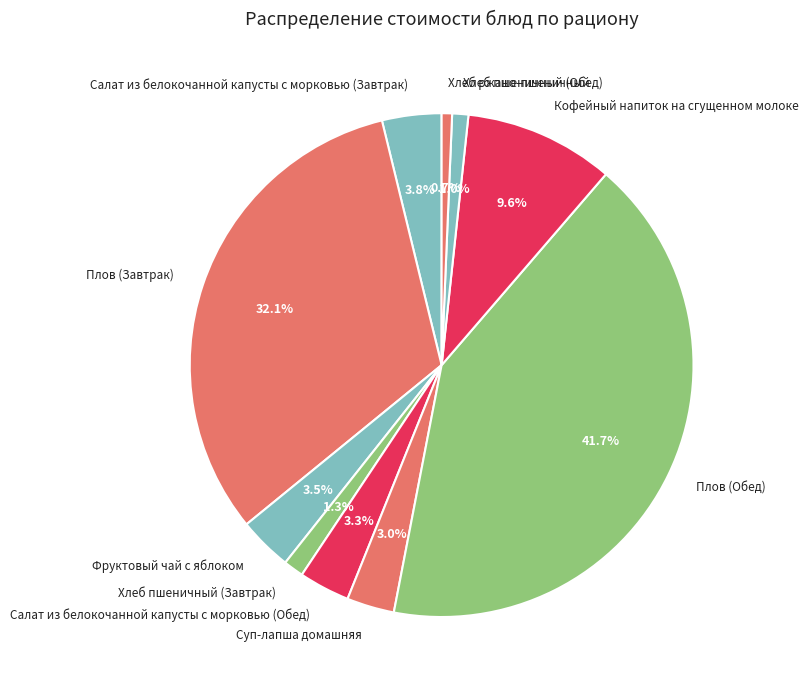

The Хлеб пшеничный (Обед) slice represents 11% of the pie. True or false?

False